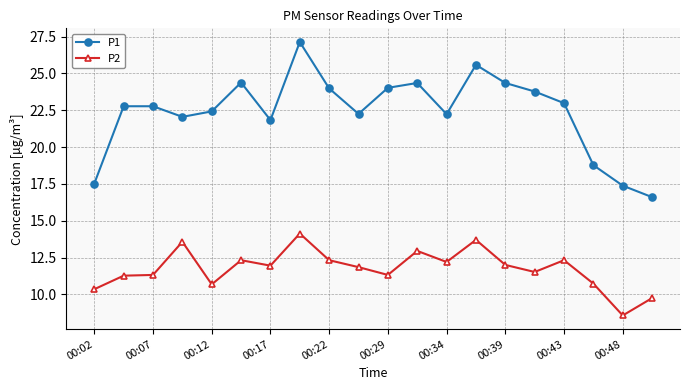

What is the value of the P2 point at the 18th from the left?

10.7